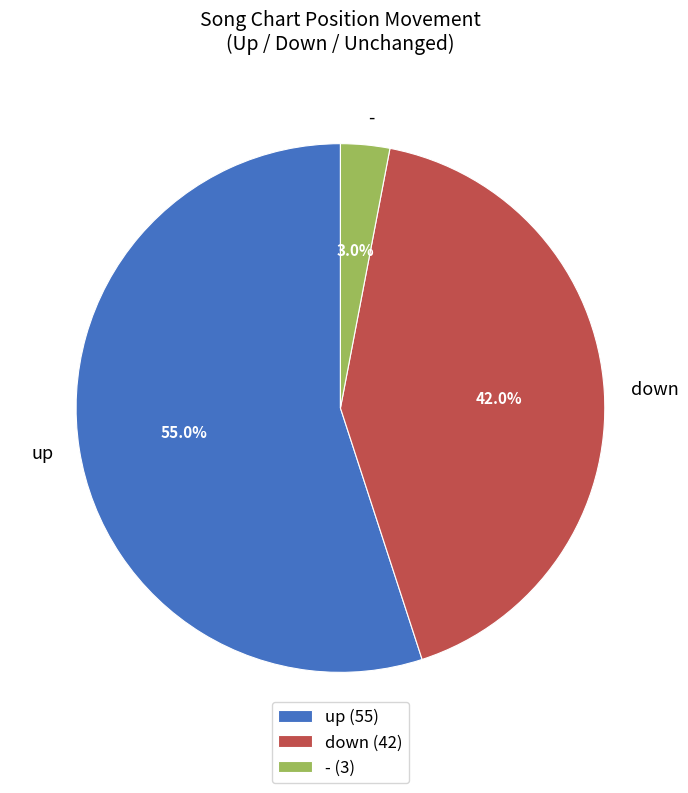

To the nearest percent, what is the difference between the - and down slice percentages?

39%